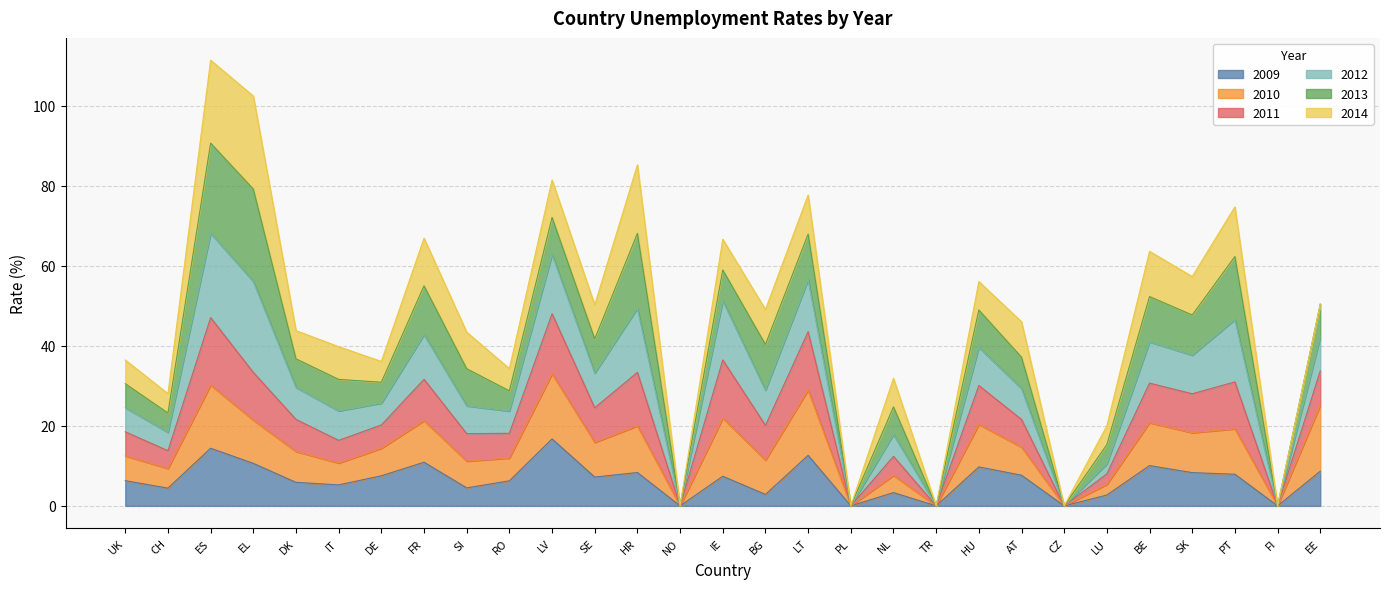

In 2009, how many points are lower than both neighbors (excluding endpoints)?

10